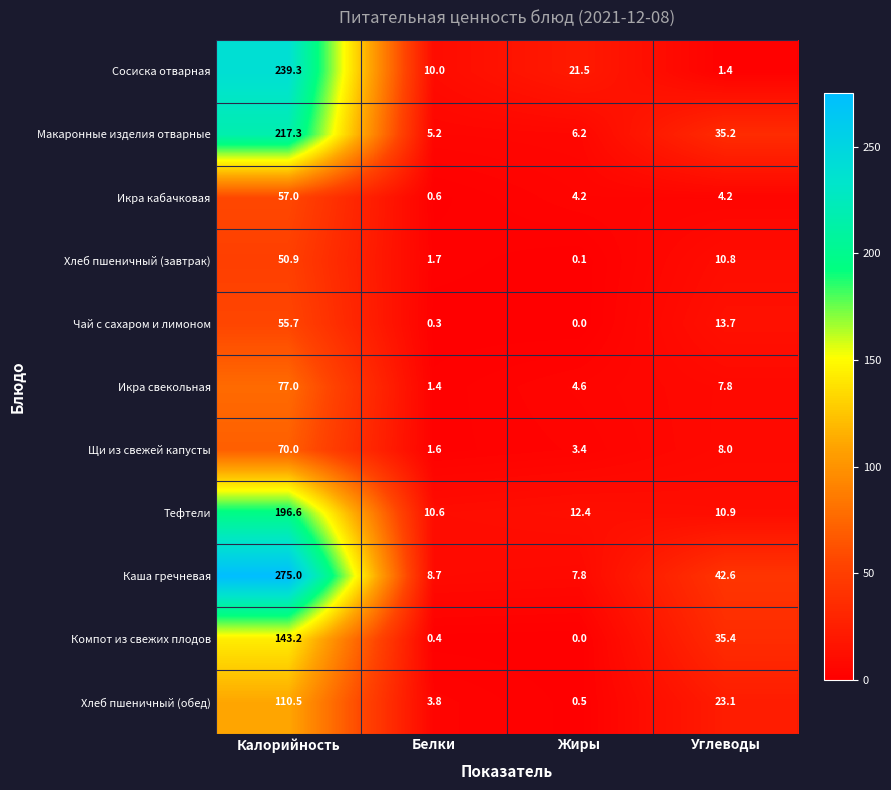

How many data points does each series have?

4